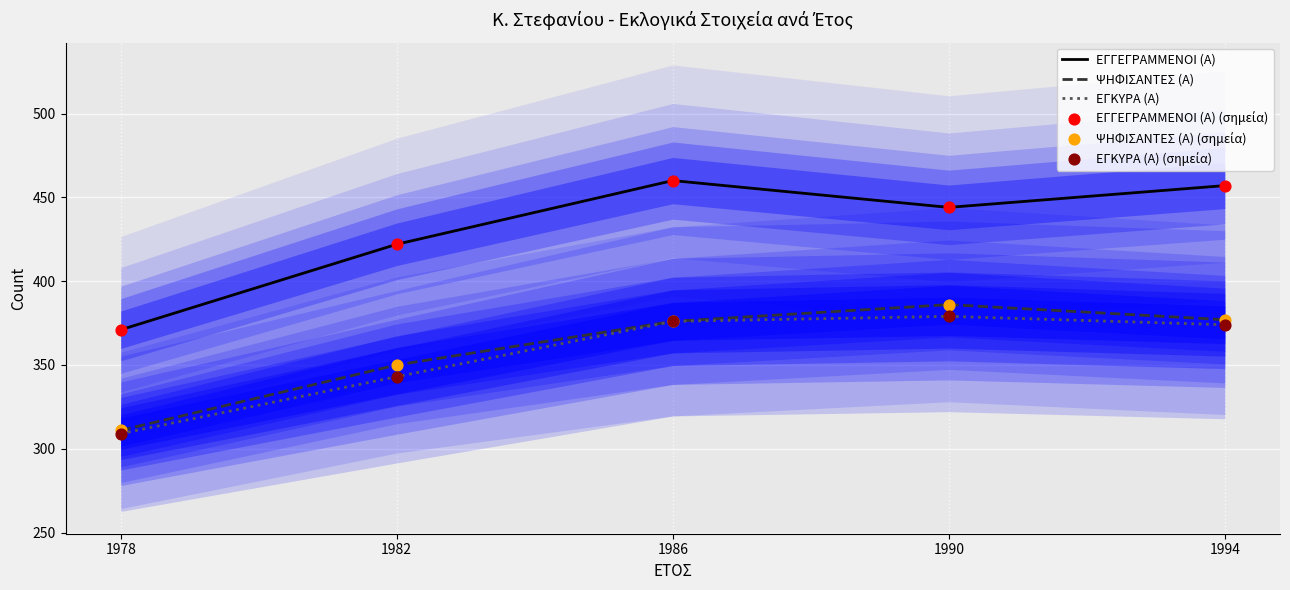

What is the total value across all series at 1990?

2418